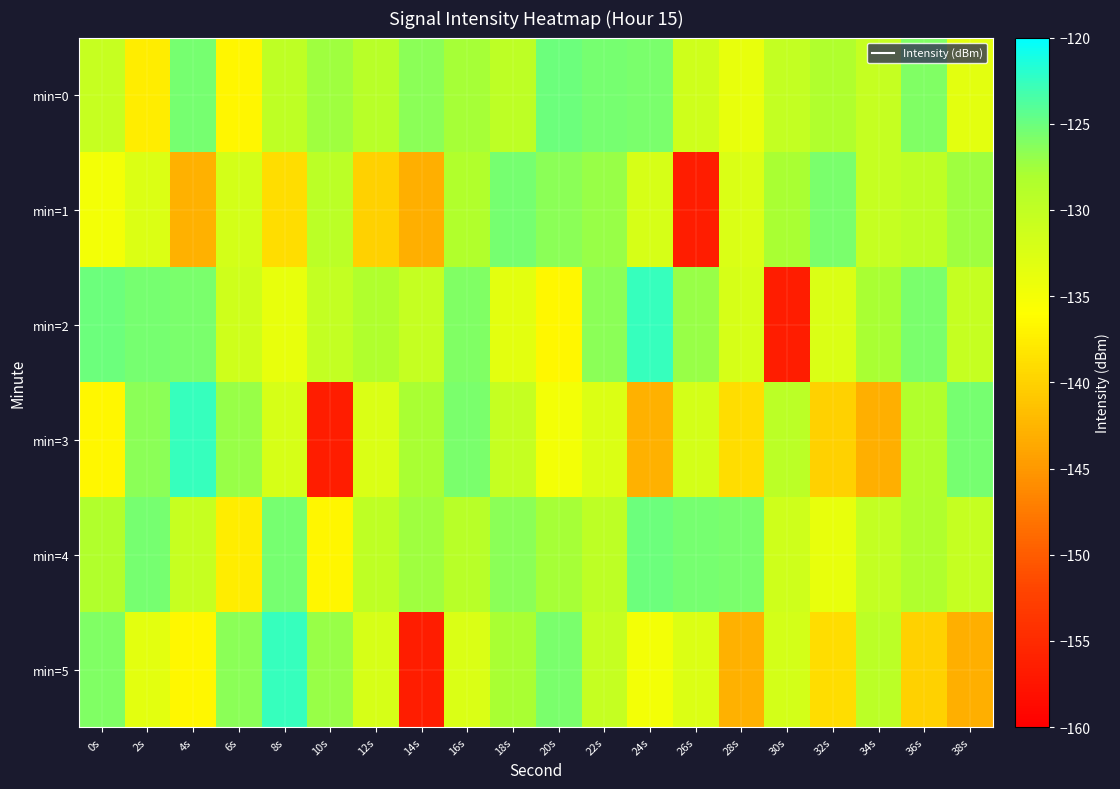

Between 10s and 20s, which series saw the biggest shift?

min=3